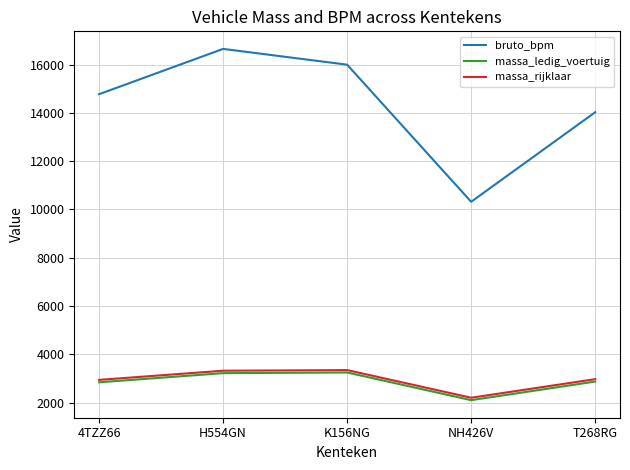

How many interior local valleys does the massa_ledig_voertuig series have?

1